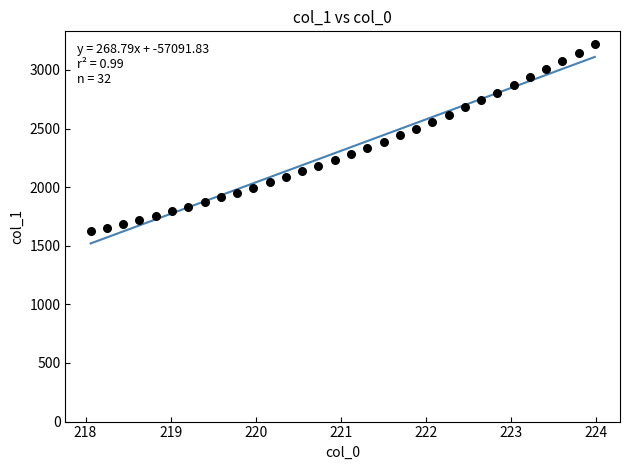

What is the range of X values (max minus min)?

5.9